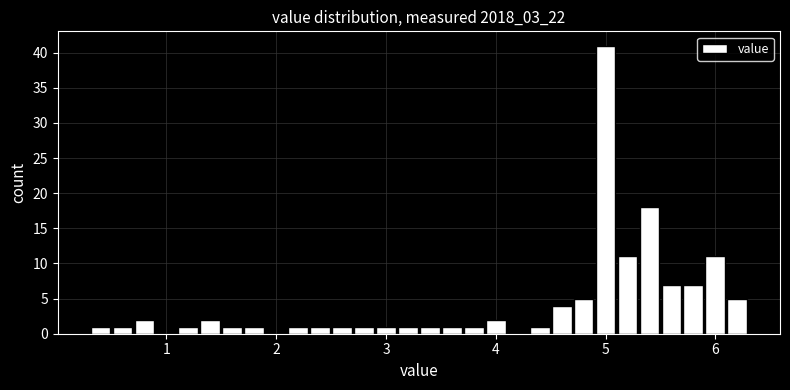

Around what value on the x-axis is the tallest bar? Give the approximate position of its centre, as read against the axis.

5.0